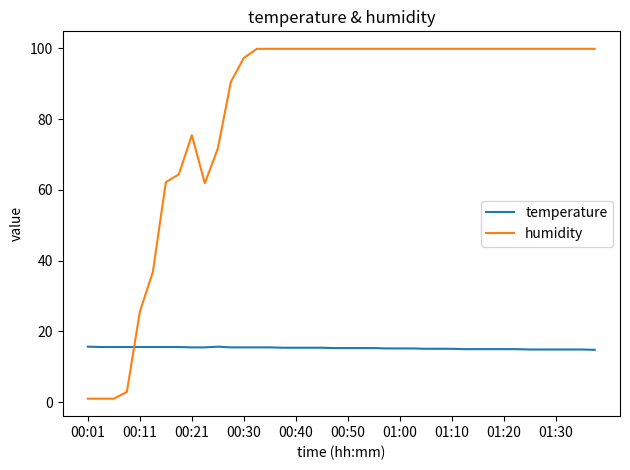

Which series has the largest total across all categories?

humidity